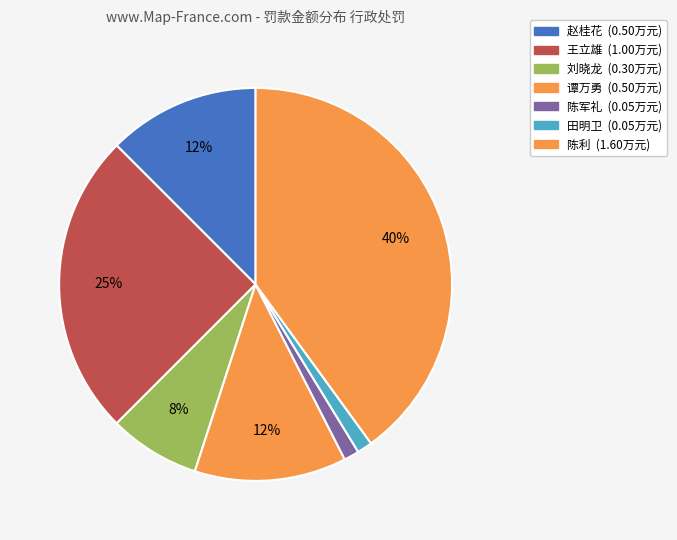

What is the smallest slice in the pie chart?

陈军礼